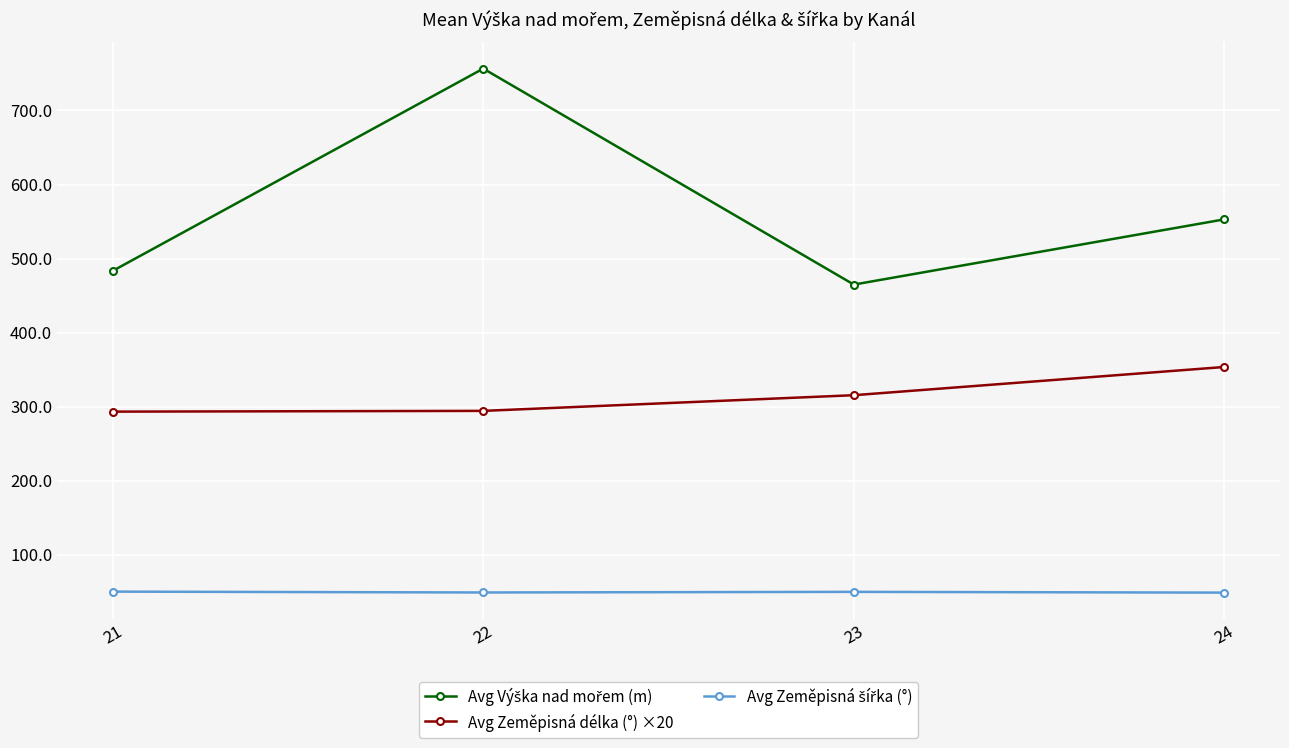

Which category has the highest value across all series?

22